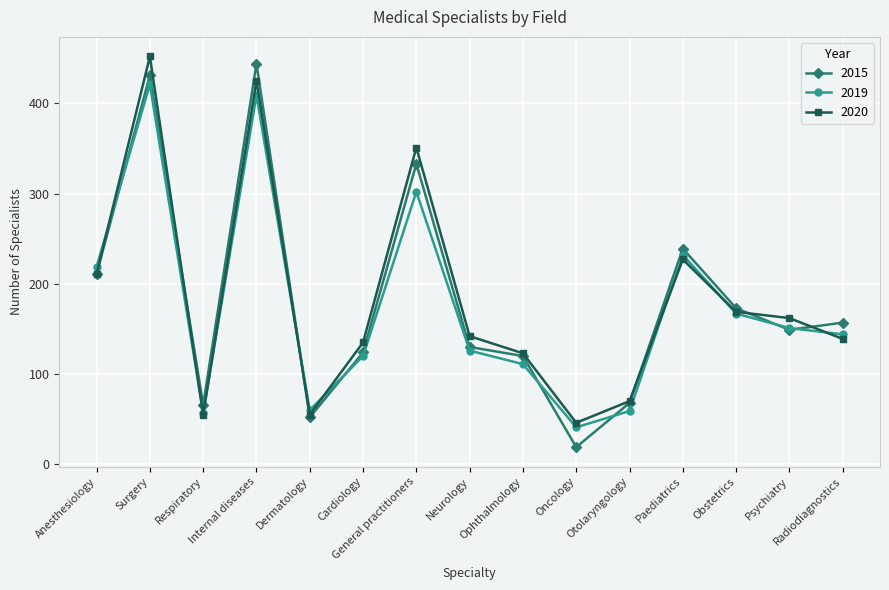

What is the greatest value displayed?

452